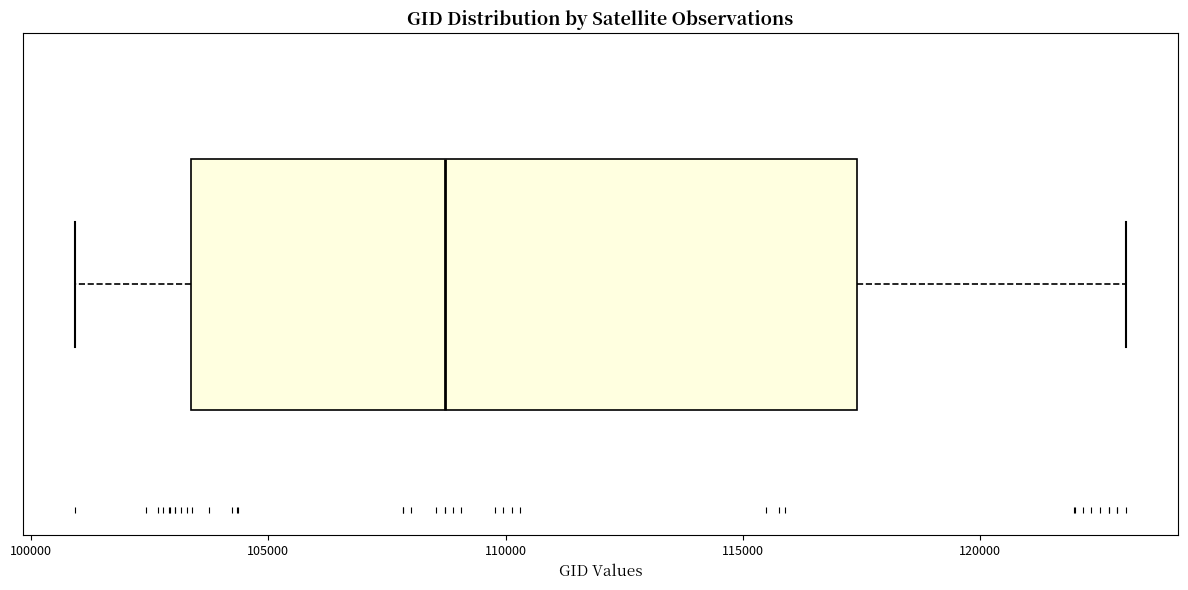

Transcribe this box plot: give where the median line is, the range the box spans, and where the two whiskers end, as read against the x-axis. The values are not printed on the chart, so give them approximately, as read against the axis.

median 108500, box 103500 to 117500, whiskers 101000 to 123000